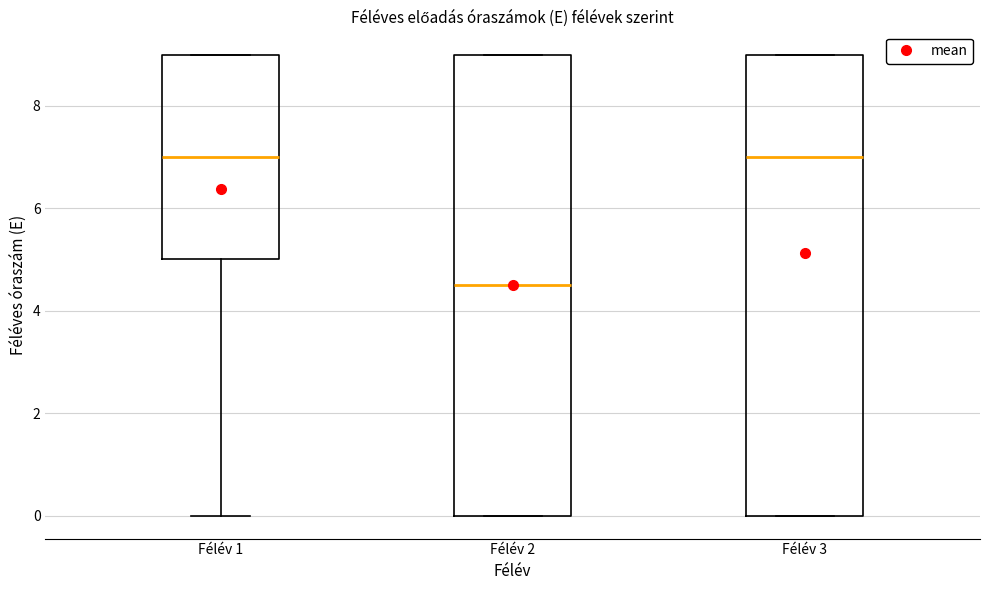

Which box's median line is the lowest?

Félév 2